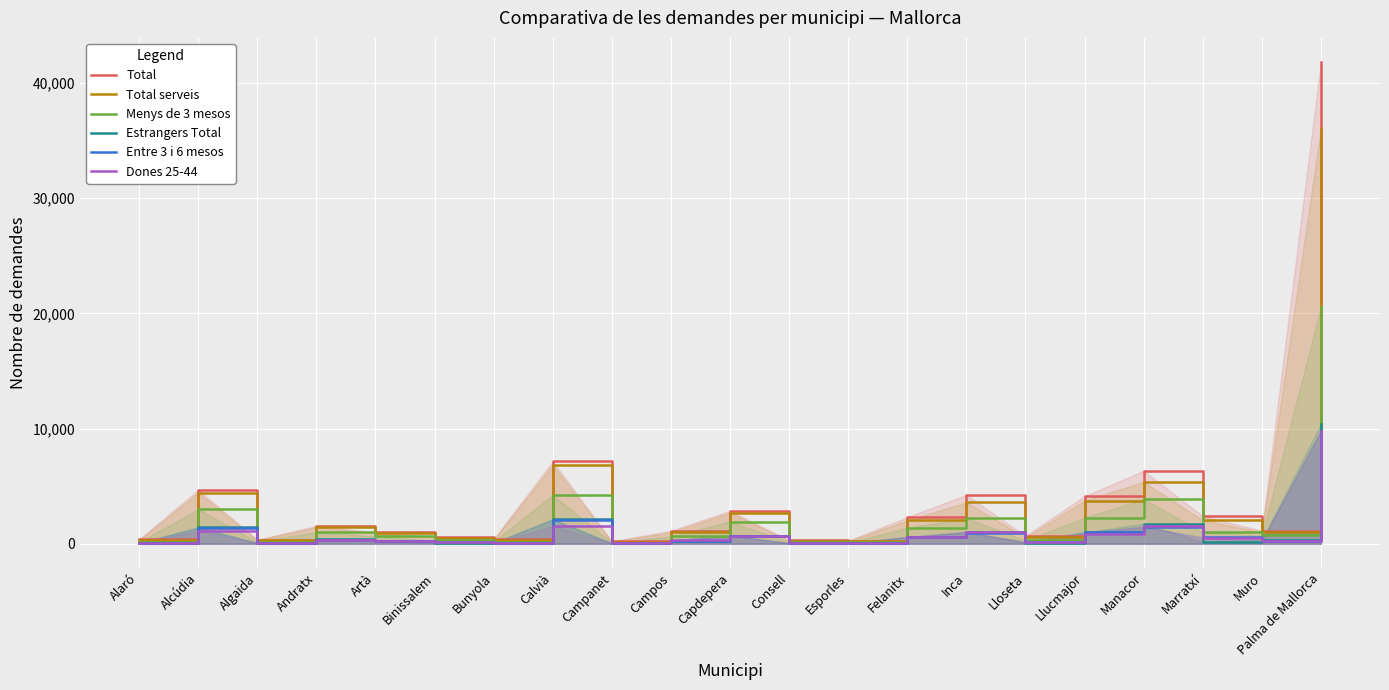

What is the greatest value displayed?

41817